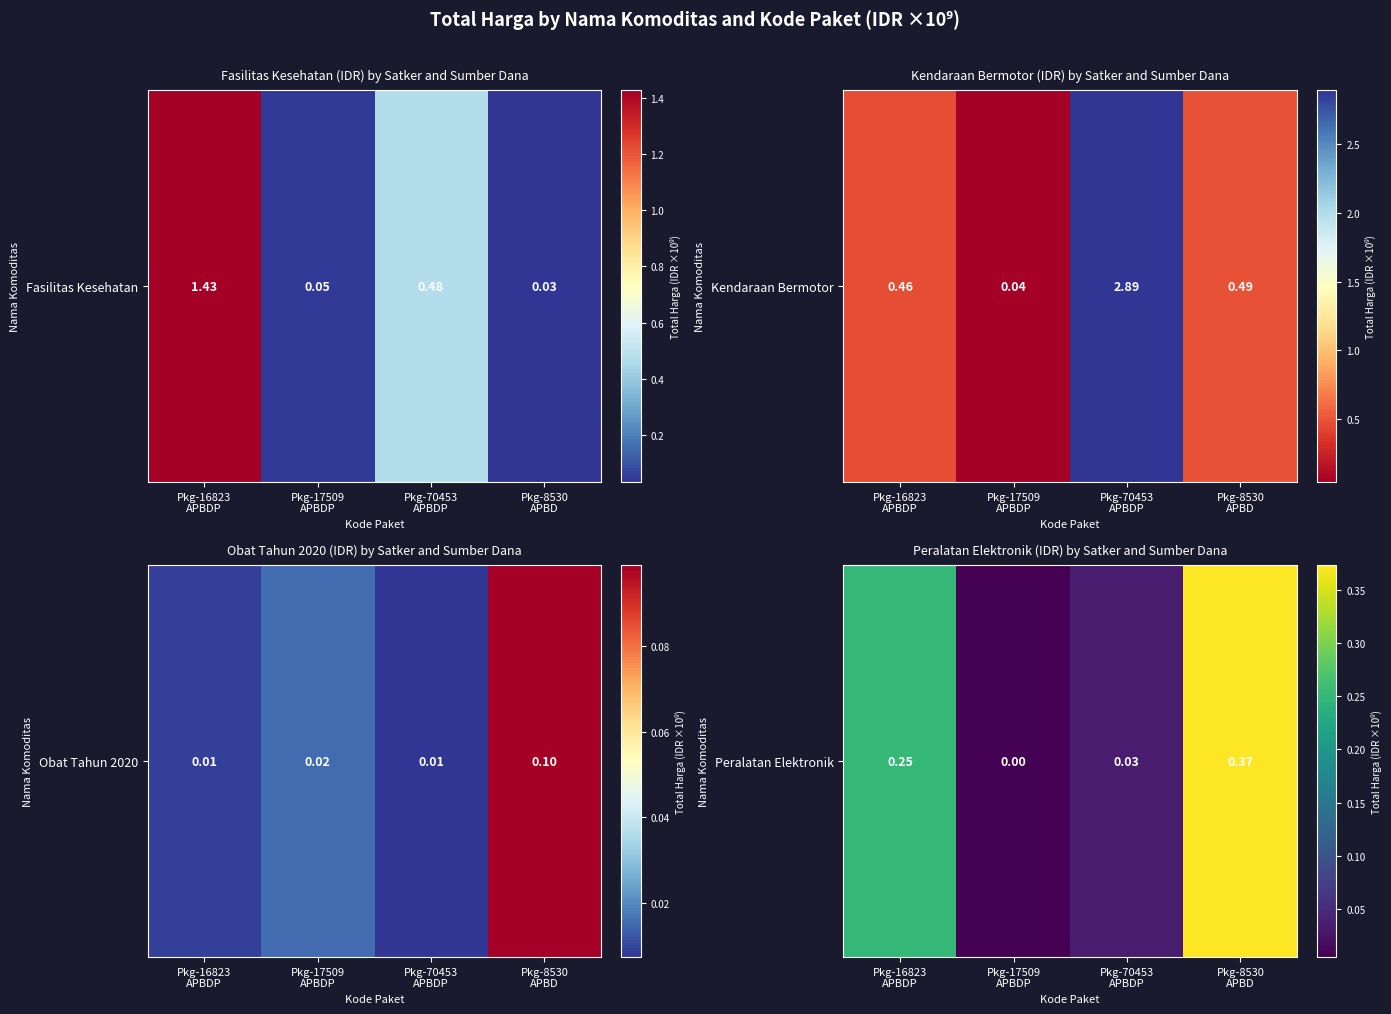

The chart shows a value of 0.6 at Pkg-8530
APBD. True or false?

False